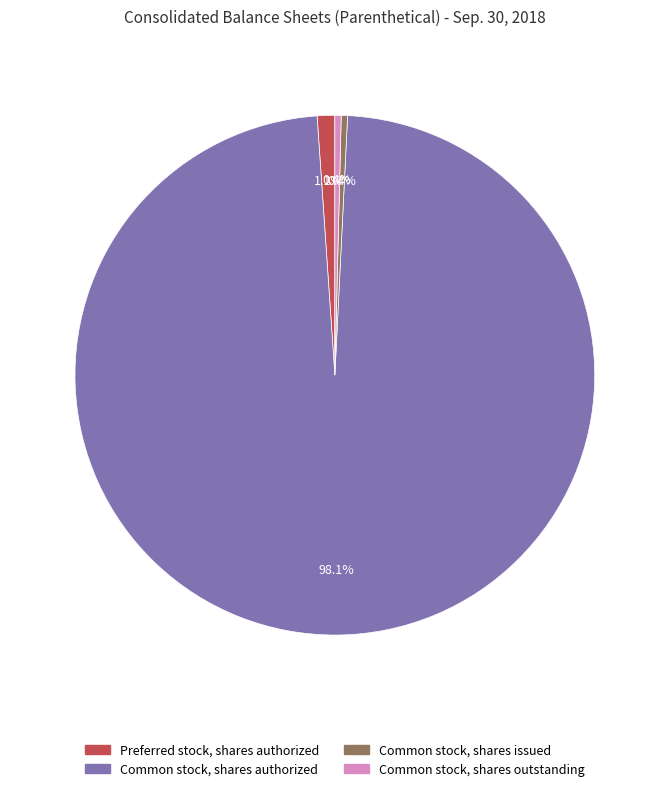

What portion of the pie excludes Common stock, shares issued?

99.6%